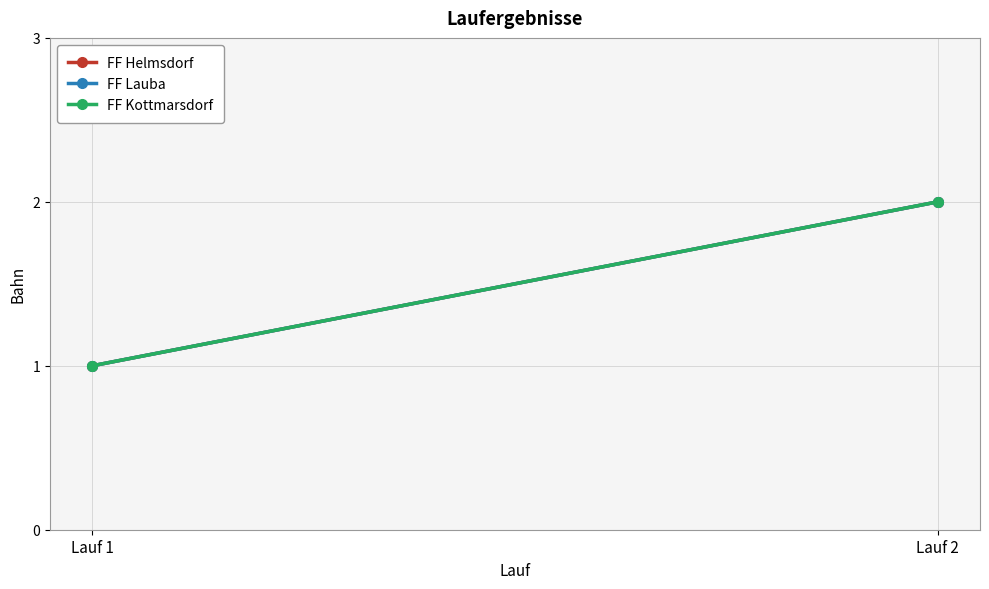

Is it true that FF Helmsdorf equals 0 at Lauf 1?

False